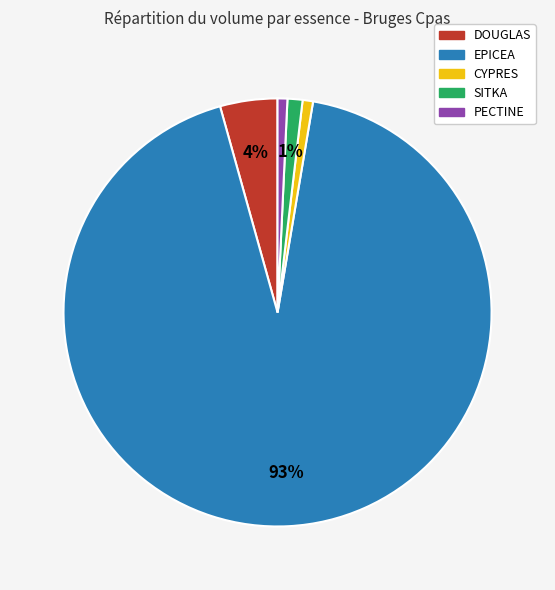

Count the number of slices in the pie.

5